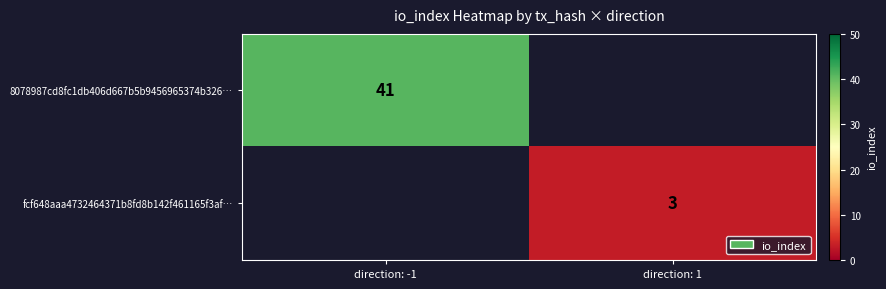

What is the spread (max minus min) of values at direction: -1?

41